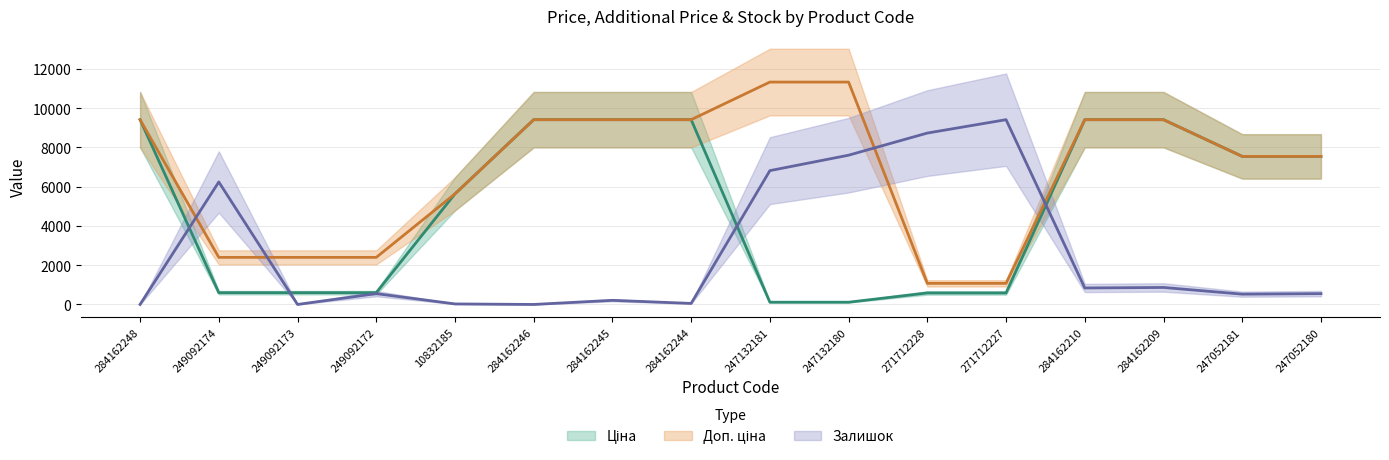

What is the highest value of the Залишок series?

9416.9